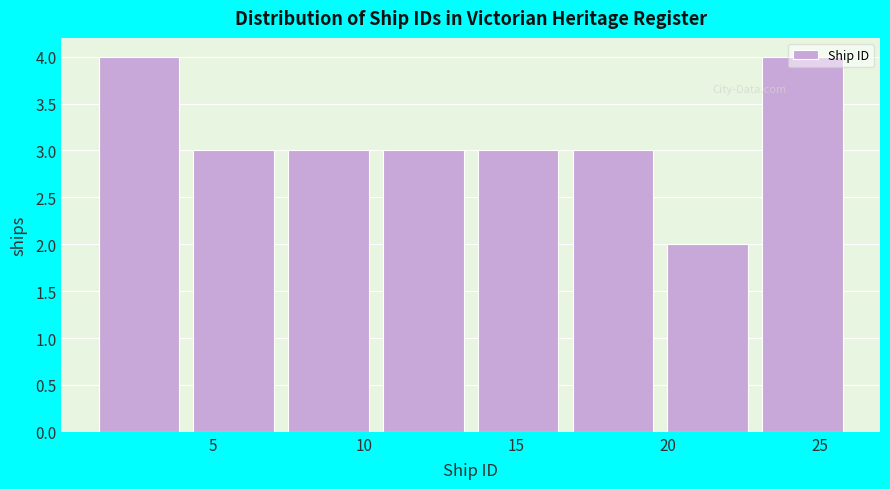

Reading left to right, list every bar in this chart as the range it spans on the x-axis followed by its height. Neither the bar edges nor the heights are printed on the chart, so give them approximately, as read against the axes.

1.0 to 4.0: 4
4.0 to 7.5: 3
7.5 to 10.5: 3
10.5 to 13.5: 3
13.5 to 16.5: 3
16.5 to 20.0: 3
20.0 to 23.0: 2
23.0 to 26.0: 4